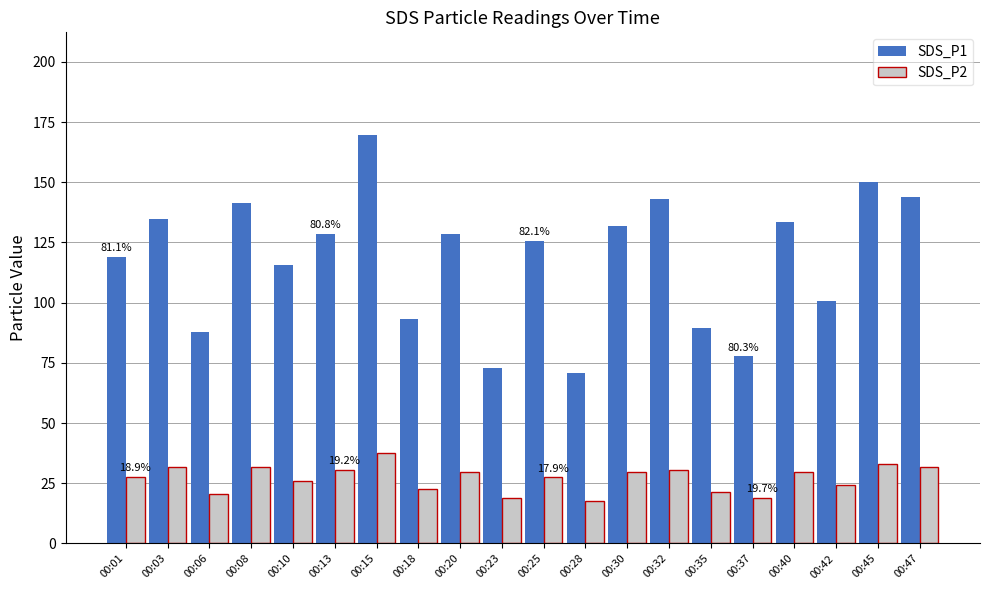

What is the difference between the SDS_P2 values at 00:06 and 00:40?

9.2